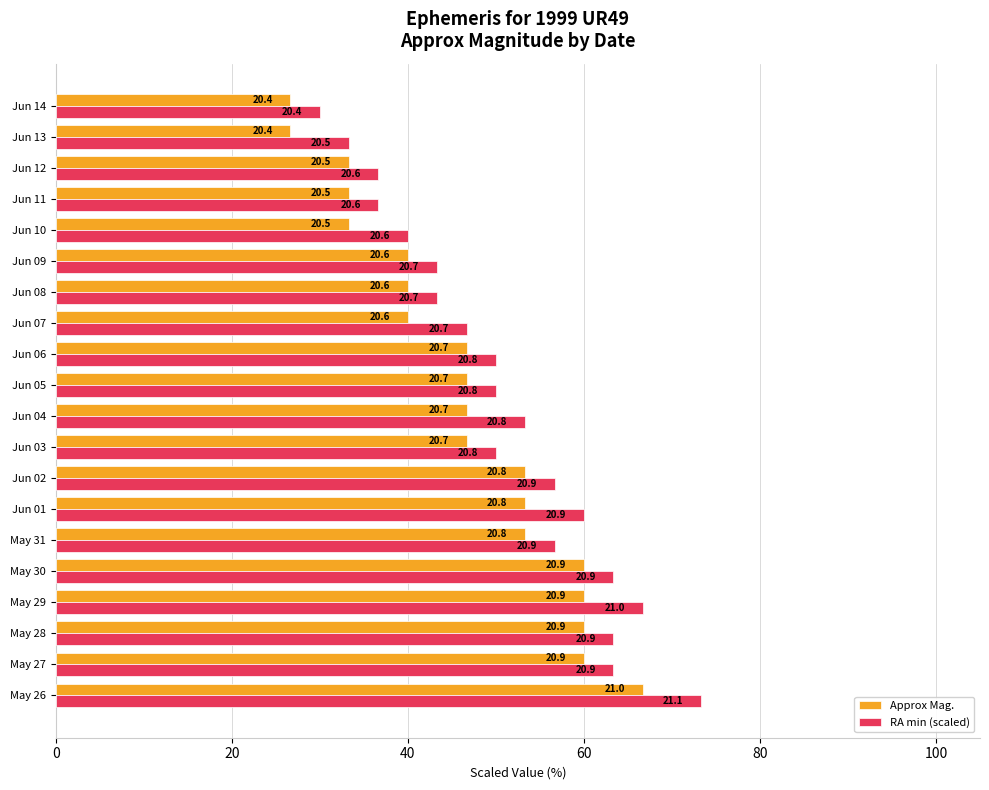

What are all the series names shown in the legend?

Approx Mag., RA min (scaled)